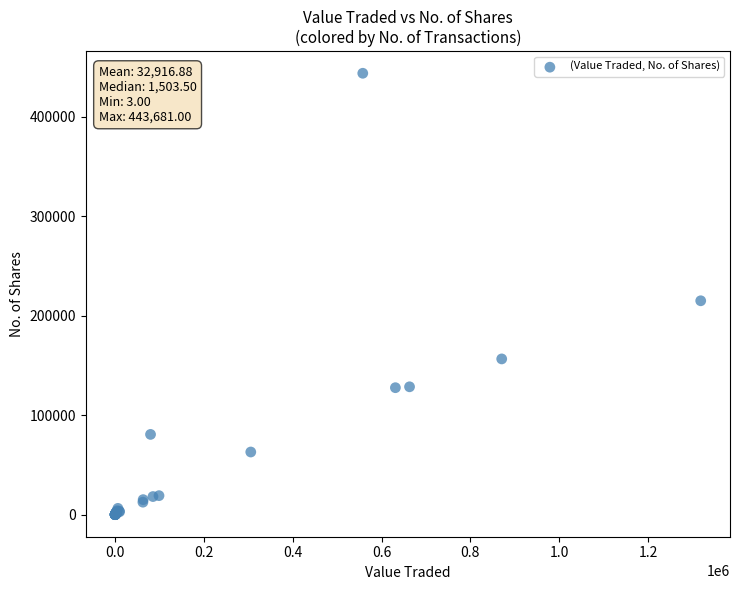

What Y value in the scatter plot is closest to 221842?

214993